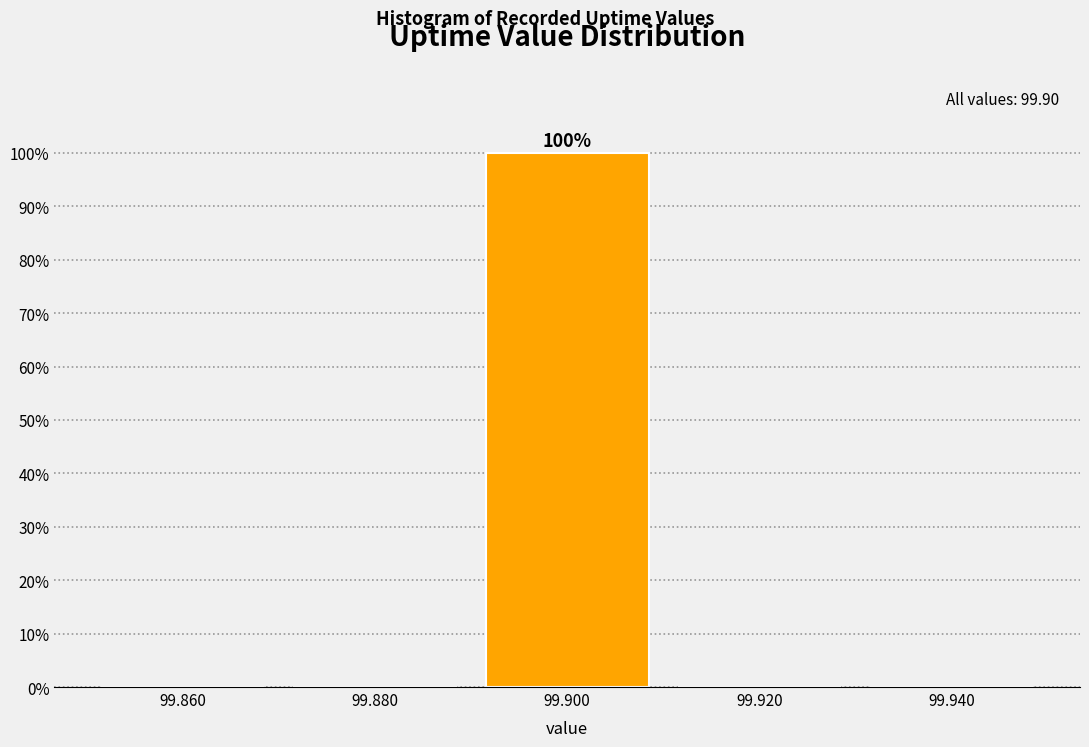

Which range on the x-axis has the tallest bar?

99.89 to 99.91